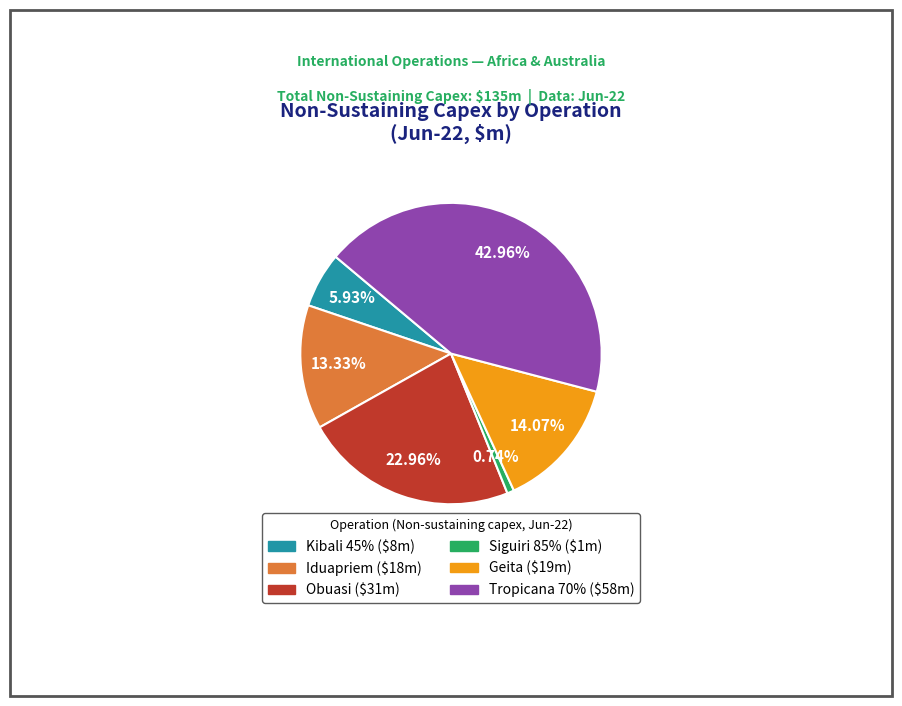

Is there any slice that represents more than half of the pie?

No